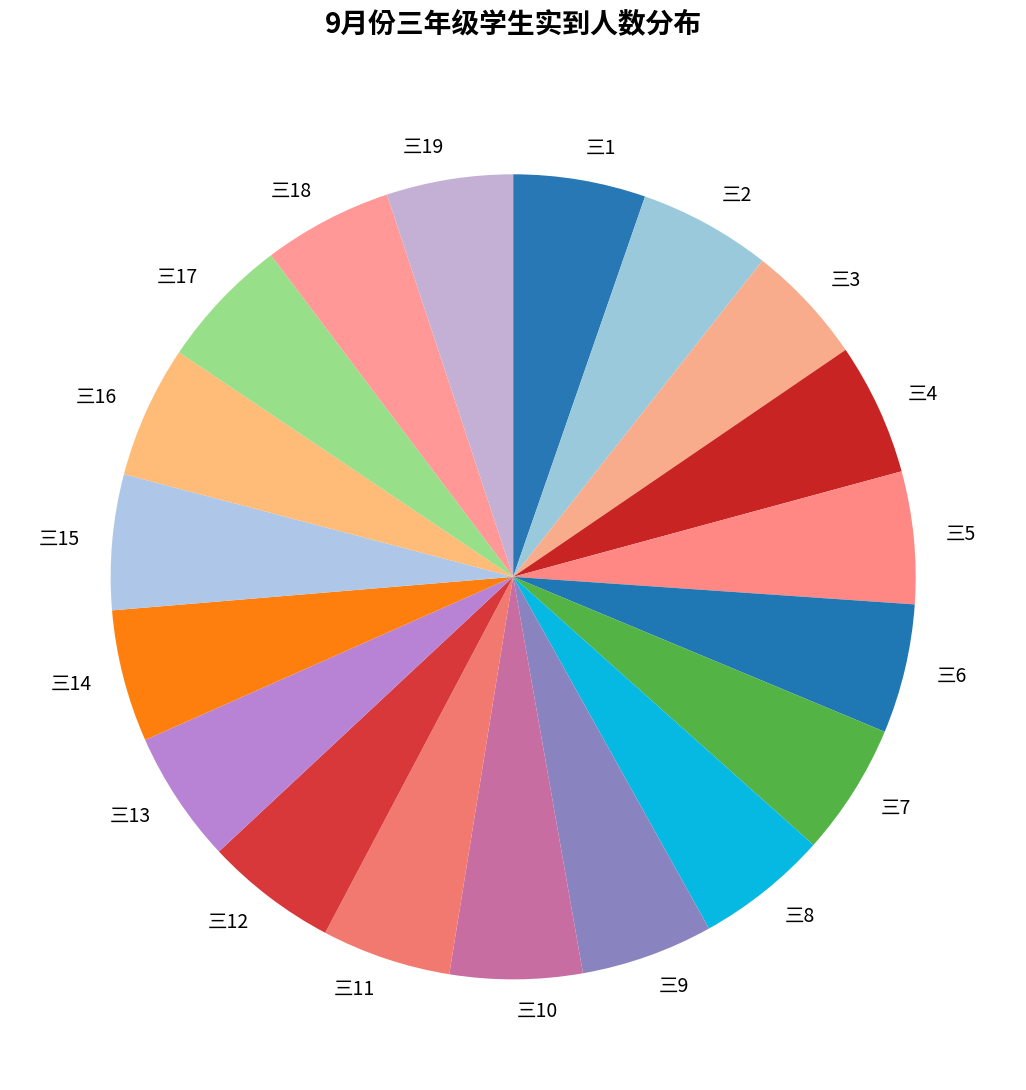

True or false: 三4 accounts for 5% of the total.

True